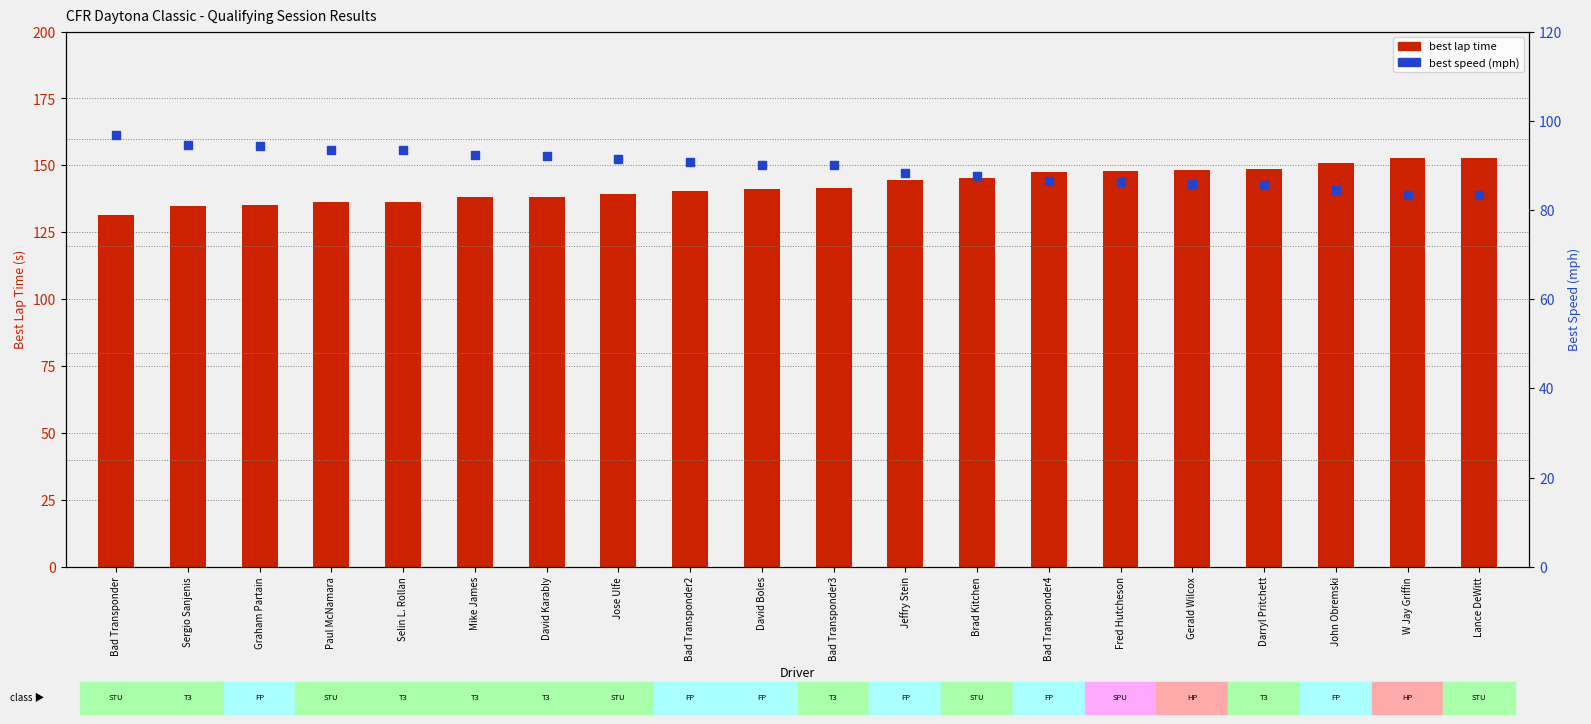

At which category is the sum across all series the highest?

Lance DeWitt